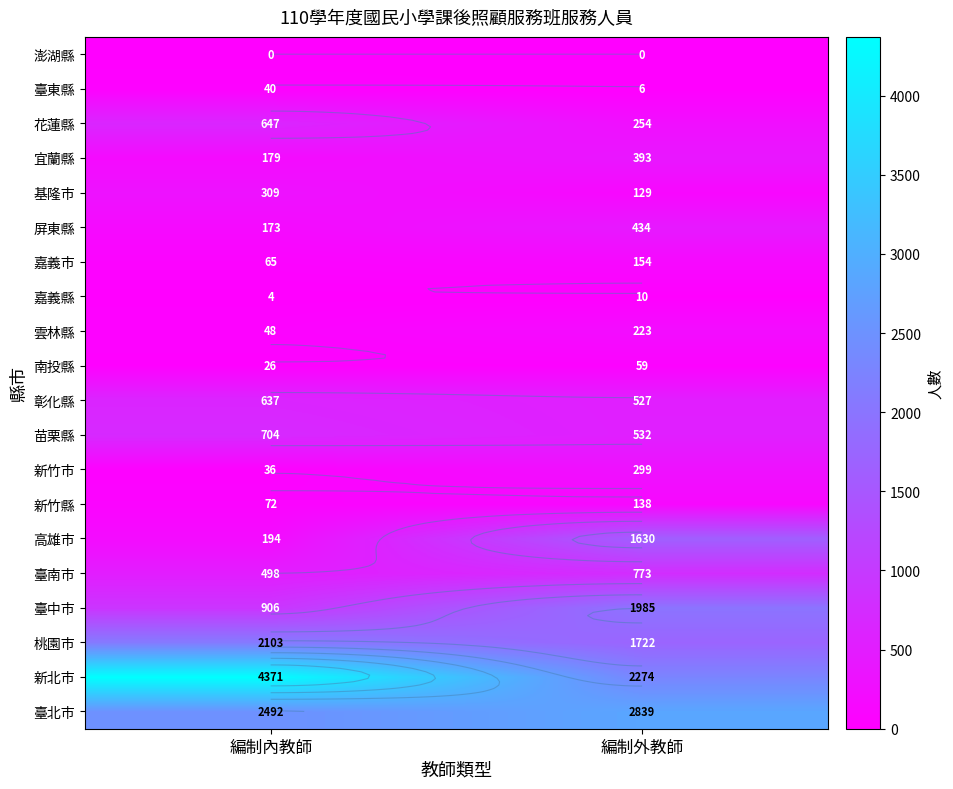

Is it true that 臺中市 equals 1263 at 編制內教師?

False